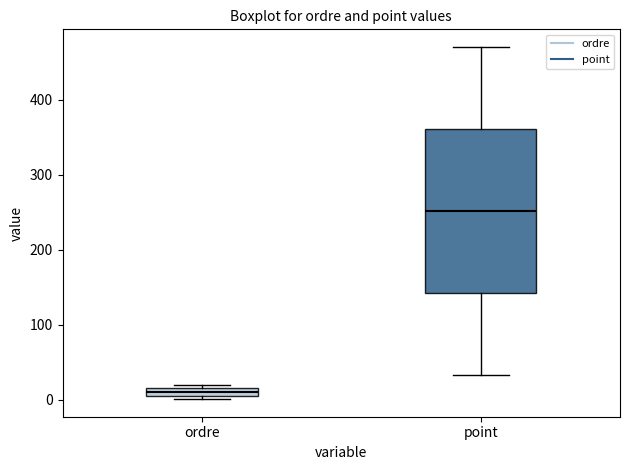

Where is the upper edge of the box for point on the y-axis? The values are not printed on the chart, so give them approximately, as read against the axis.

360